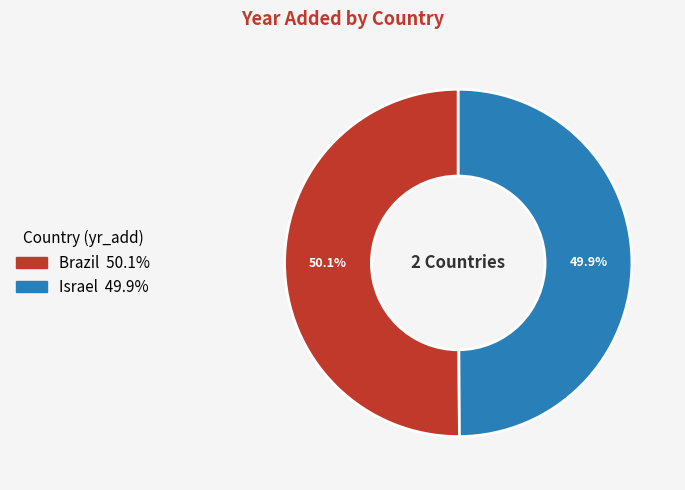

What is the ratio of the value at Brazil to the value at Israel?

1.0